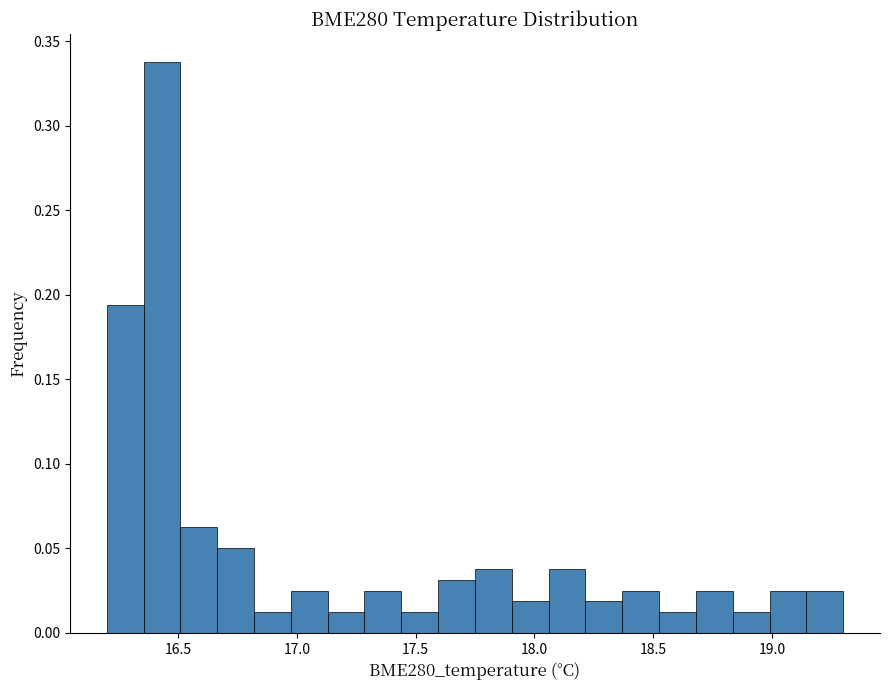

Around what value on the x-axis is the tallest bar? Give the approximate position of its centre, as read against the axis.

16.45